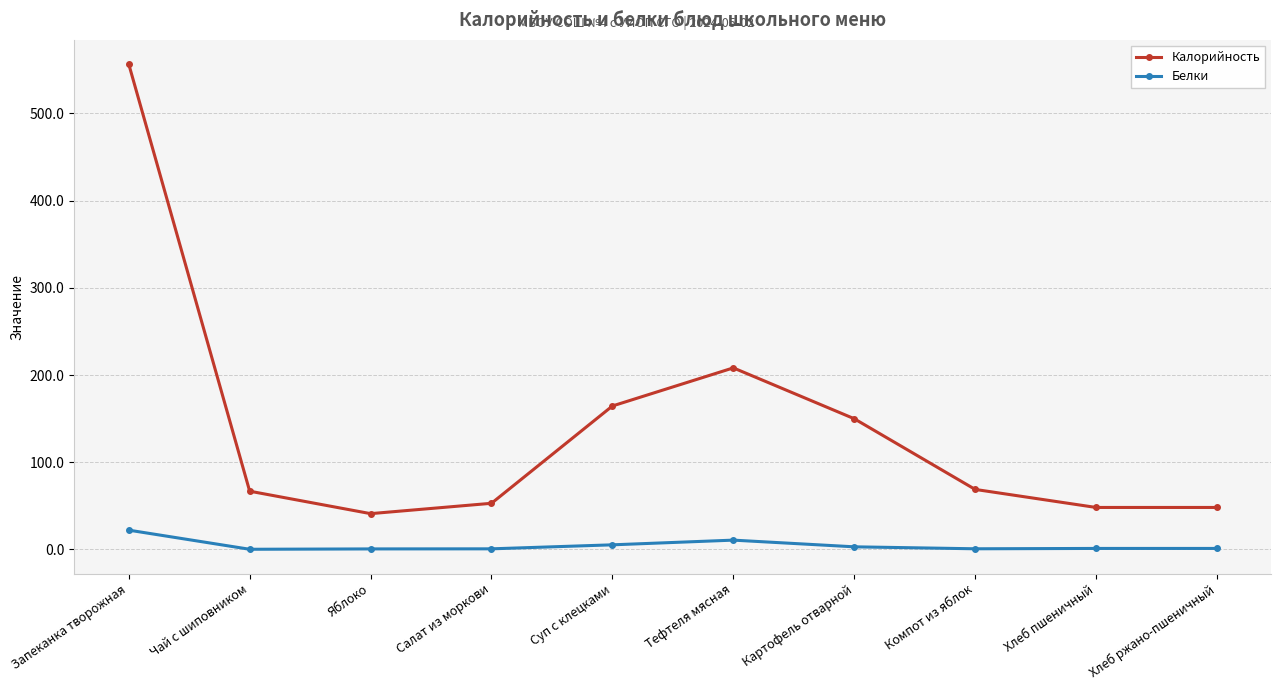

What is the value of the Калорийность point at the 8th from the left?

68.9